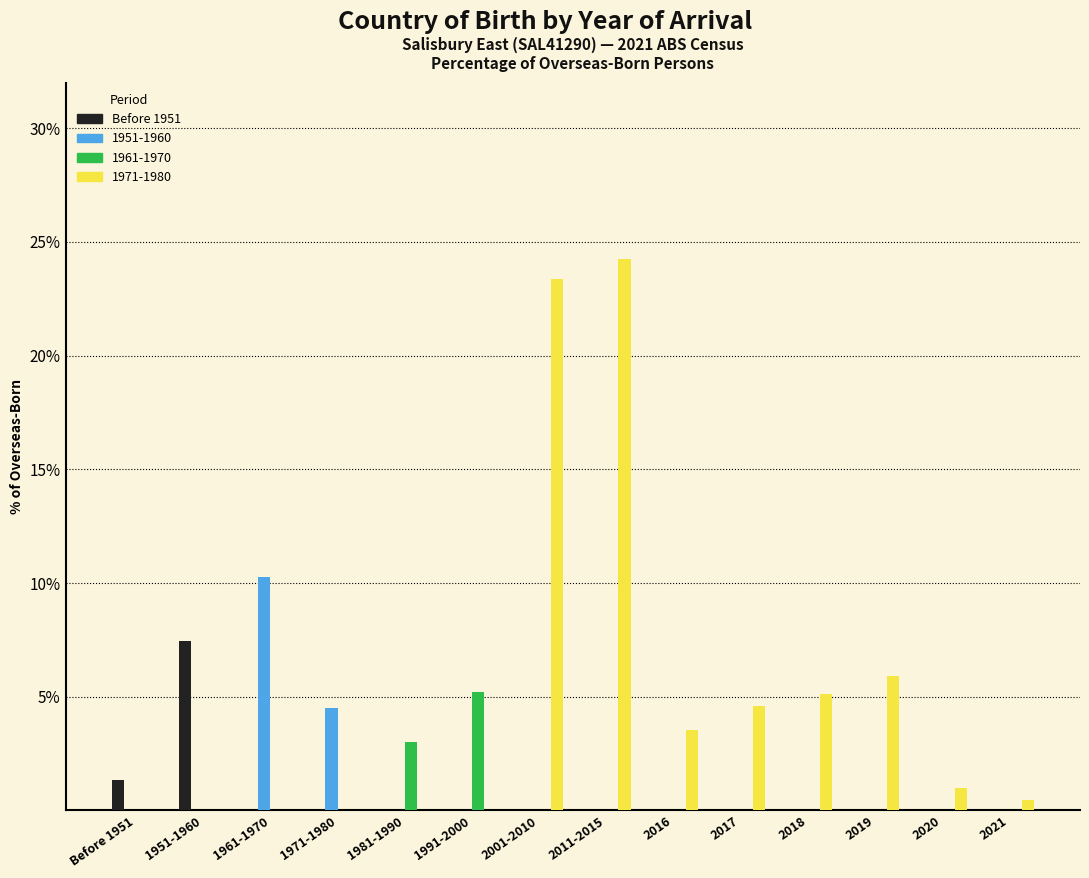

What is the maximum value for 1971-1980?

24.2